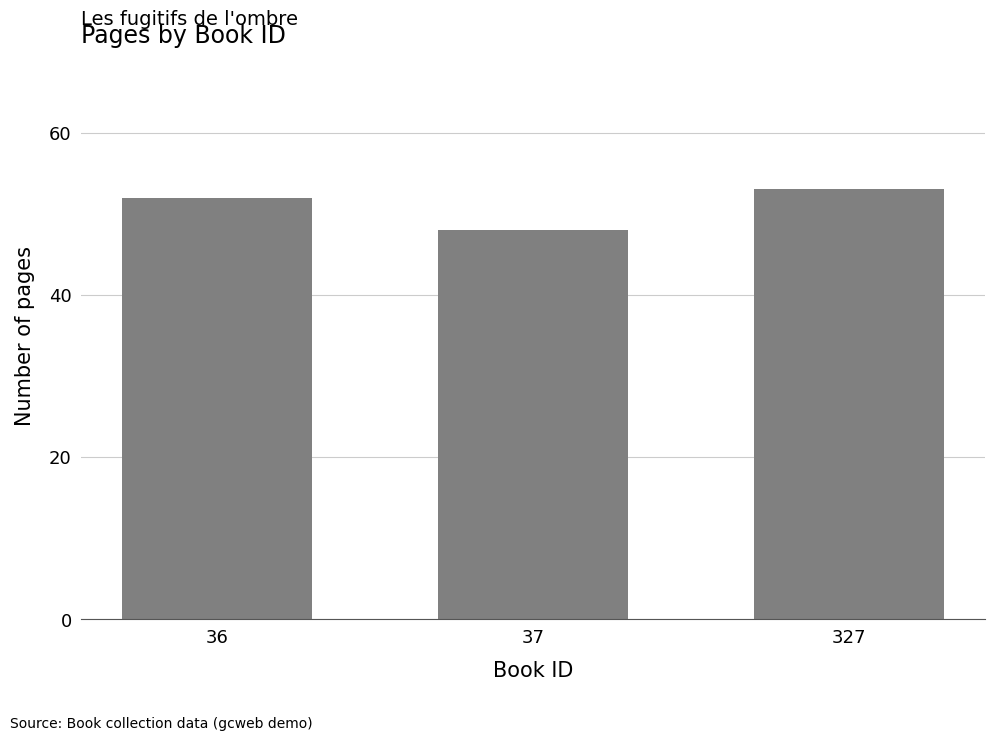

What is the average value?

51